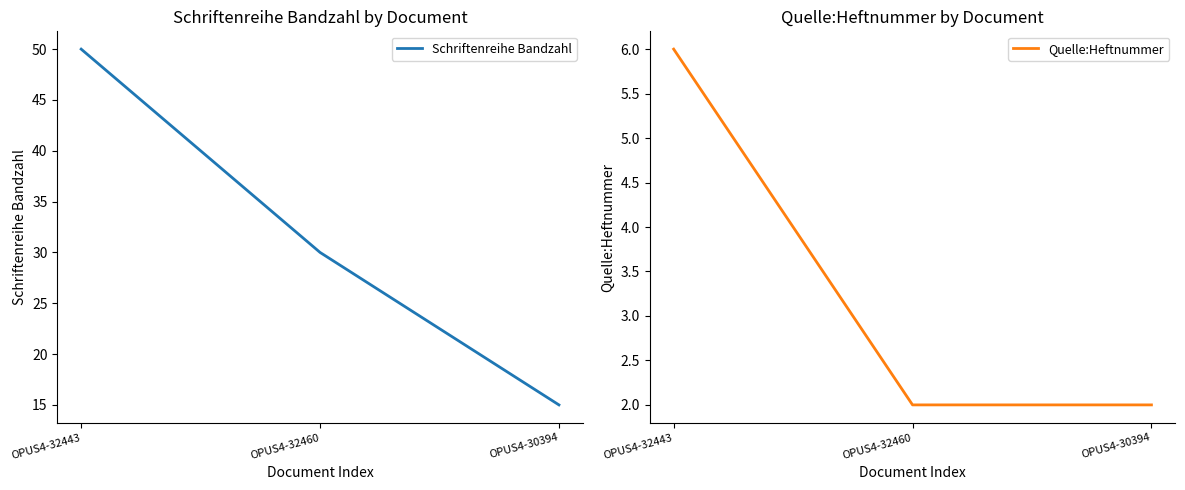

At how many categories does at least one series exceed 5?

3